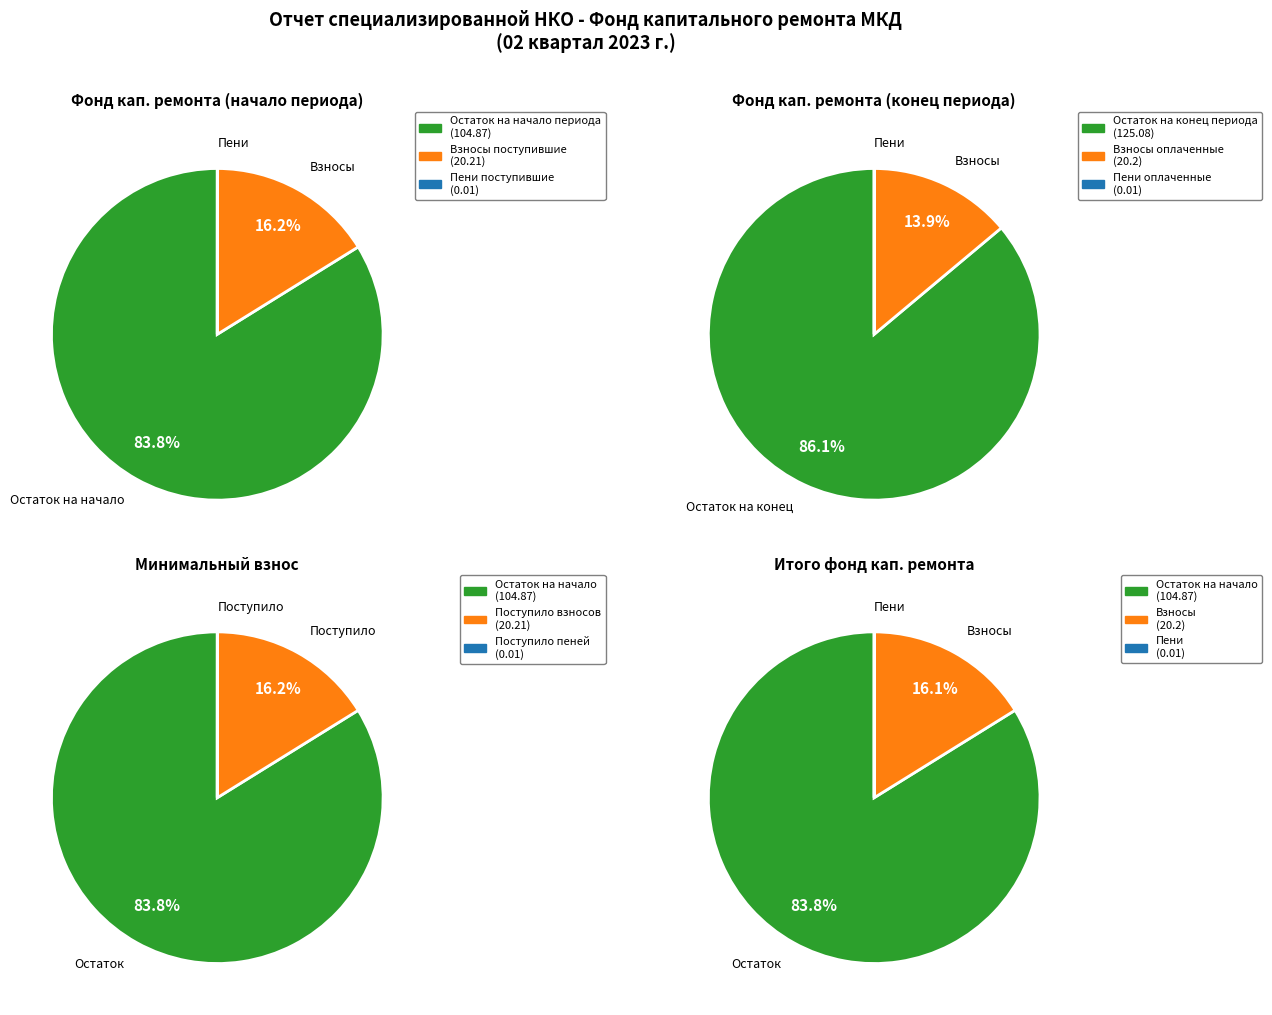

Which category accounts for the majority?

Остаток на начало периода